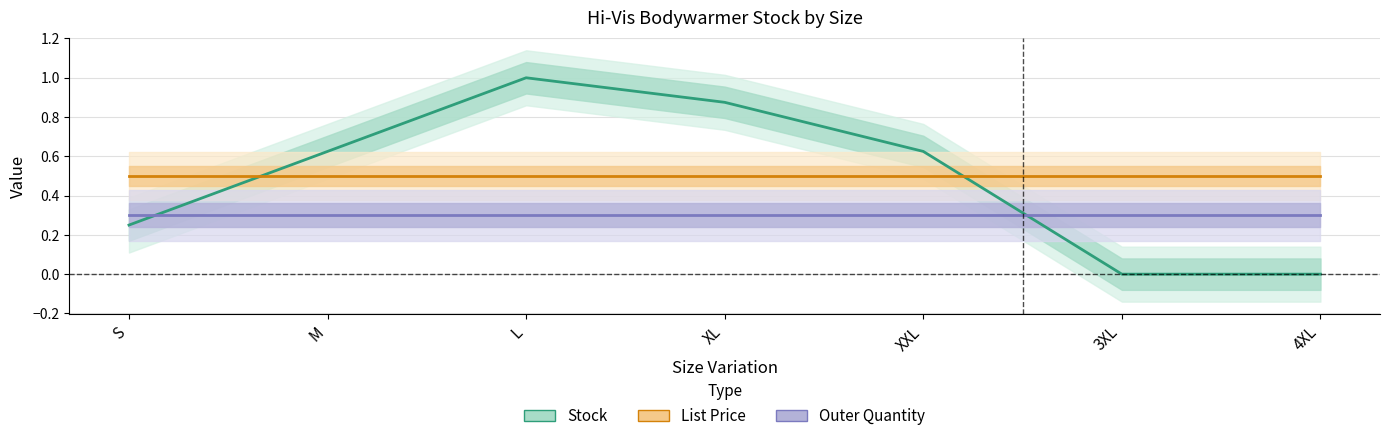

True or false: Stock has a value of 0.9 at XL.

True